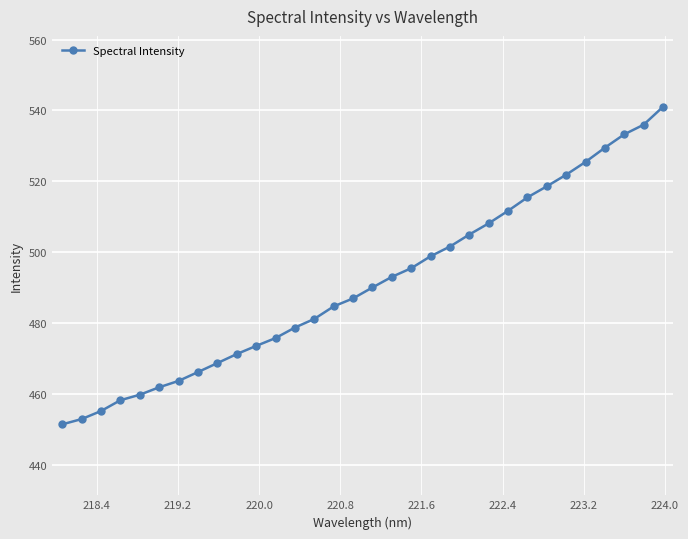

What is the minimum value shown in the chart?

451.6